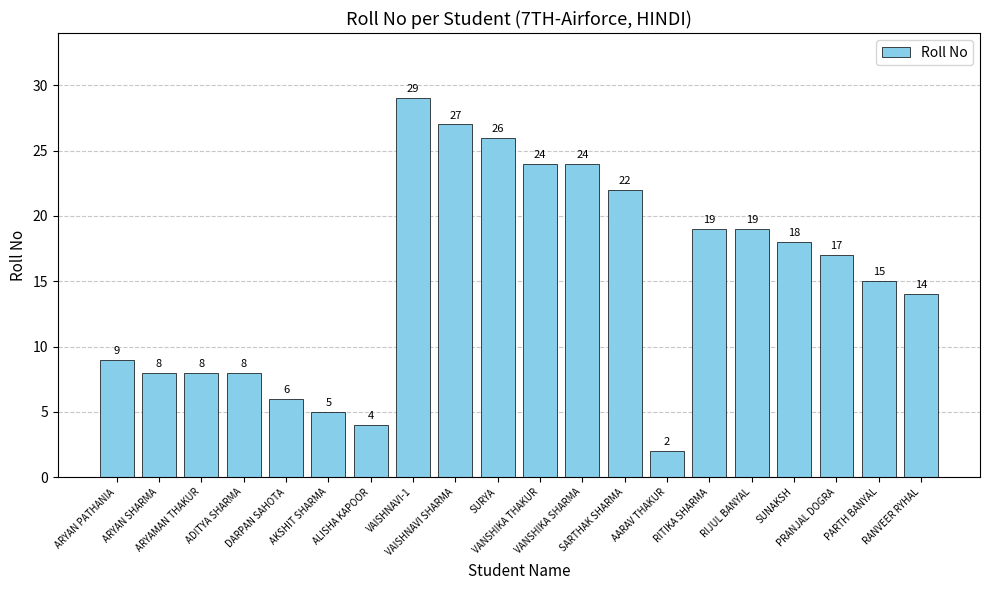

What is the label of the 5th bar from the right?

RIJUL BANYAL